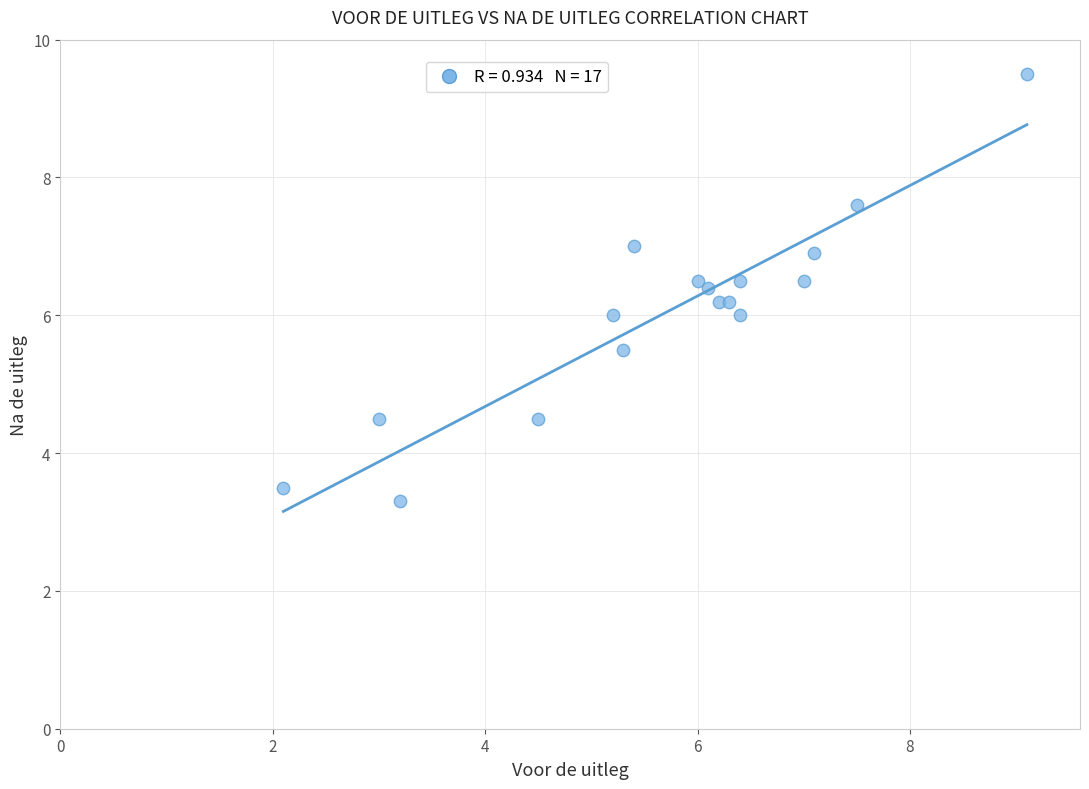

What is the range of X values (max minus min)?

7.0